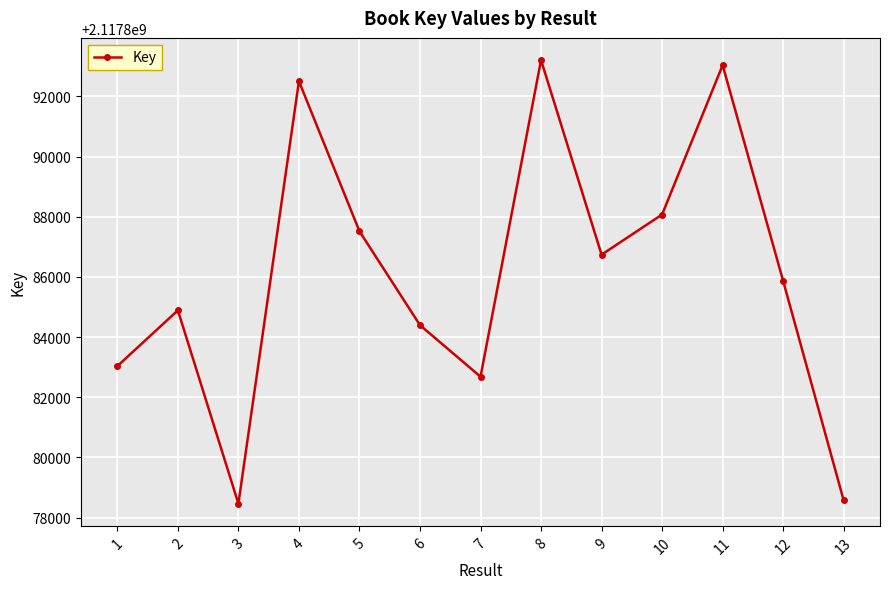

How many interior local valleys (lower than both neighbors) does the data have?

3